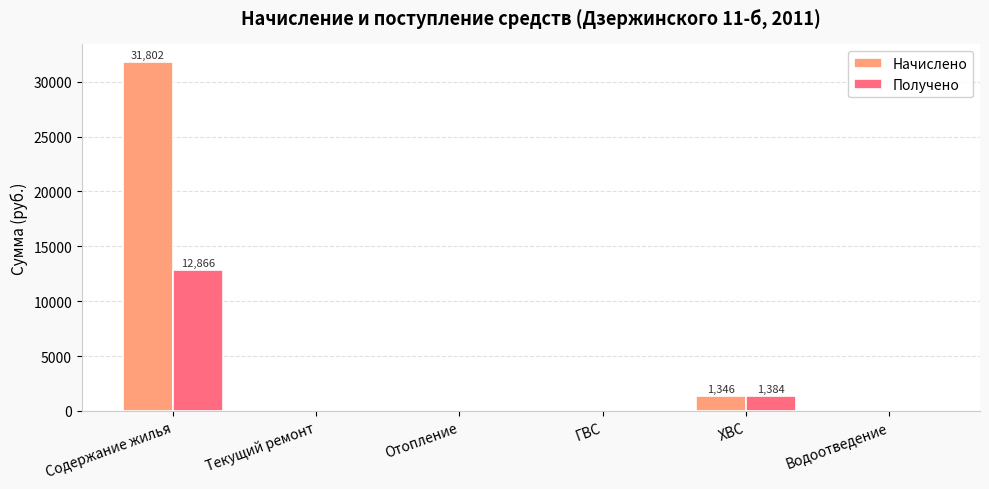

What is the sum of all Начислено values?

33148.4